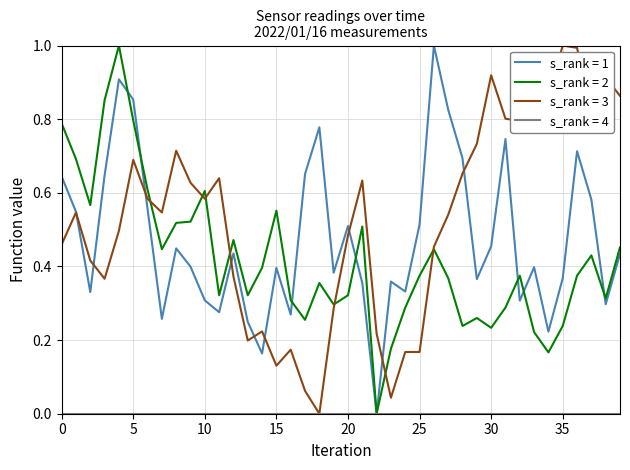

What is the highest value of the s_rank = 2 series?

1.0